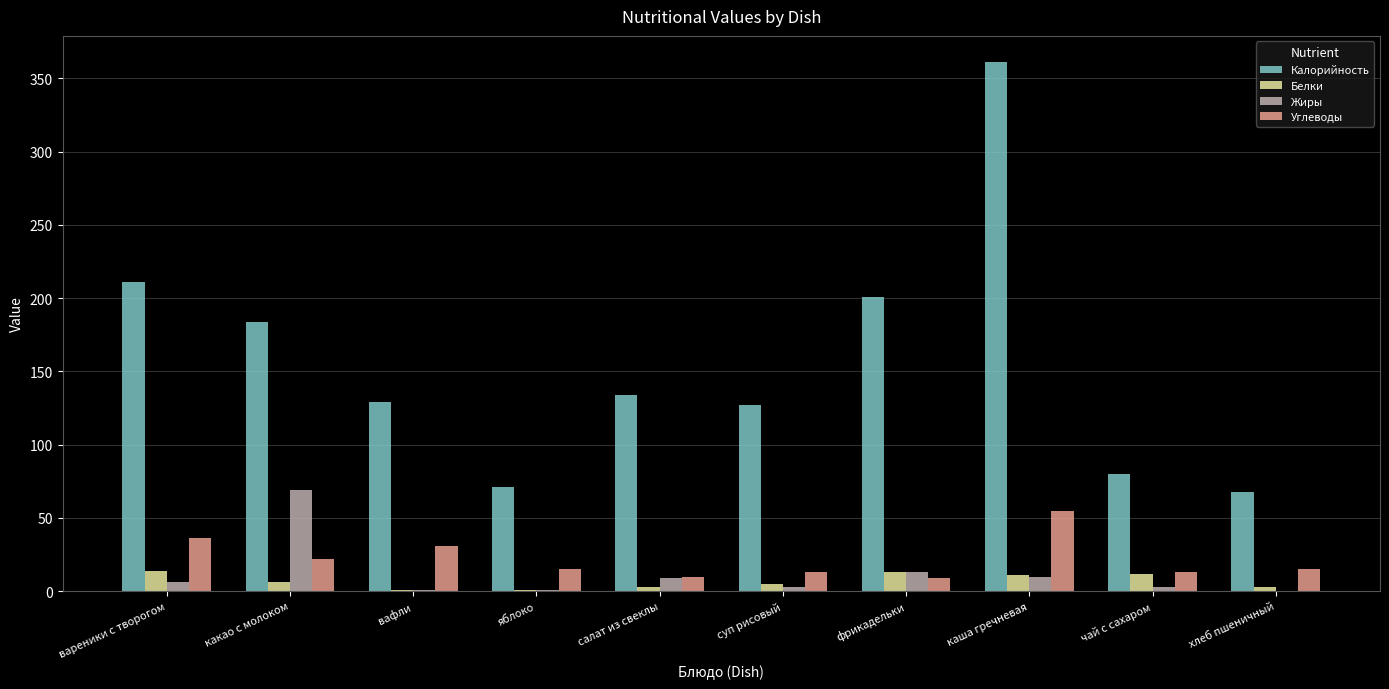

The Калорийность series shows 361 at каша гречневая. True or false?

True